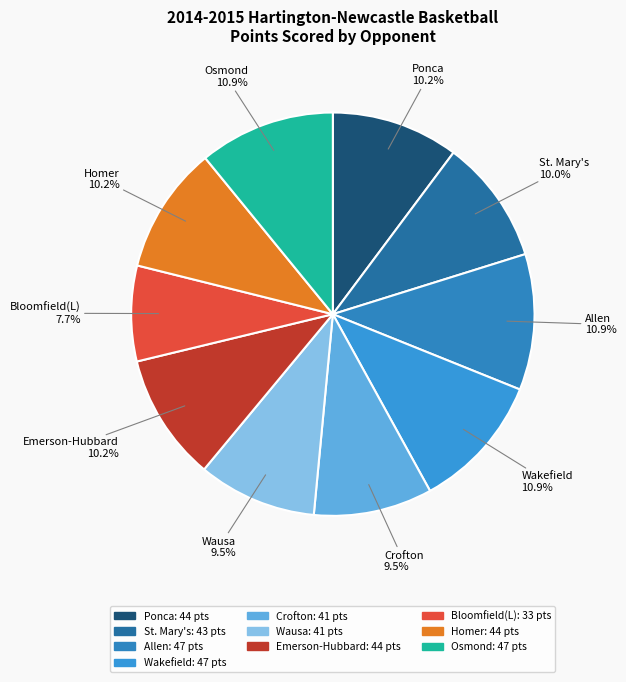

Which category has the smallest portion of the pie?

Bloomfield(L)